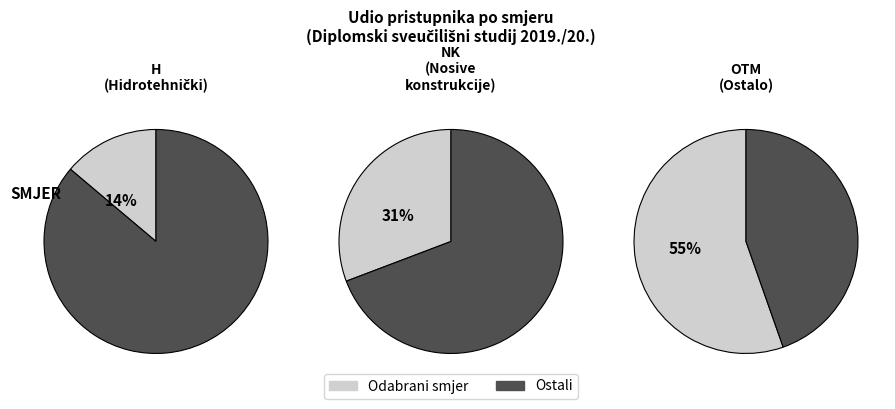

What is the total percentage of NK and OTM?

86.2%